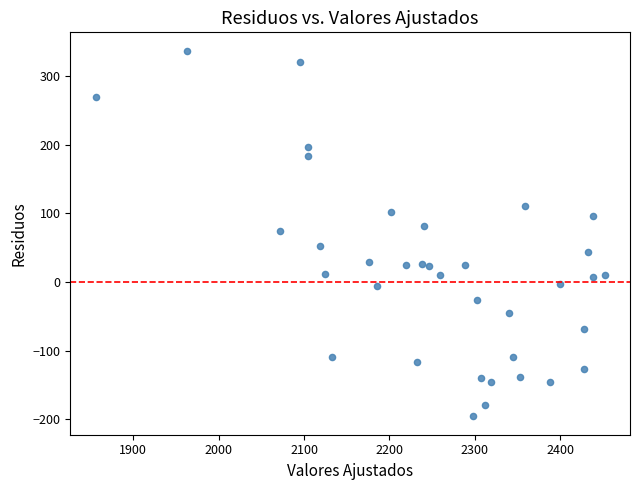

What is the range of X values (max minus min)?

596